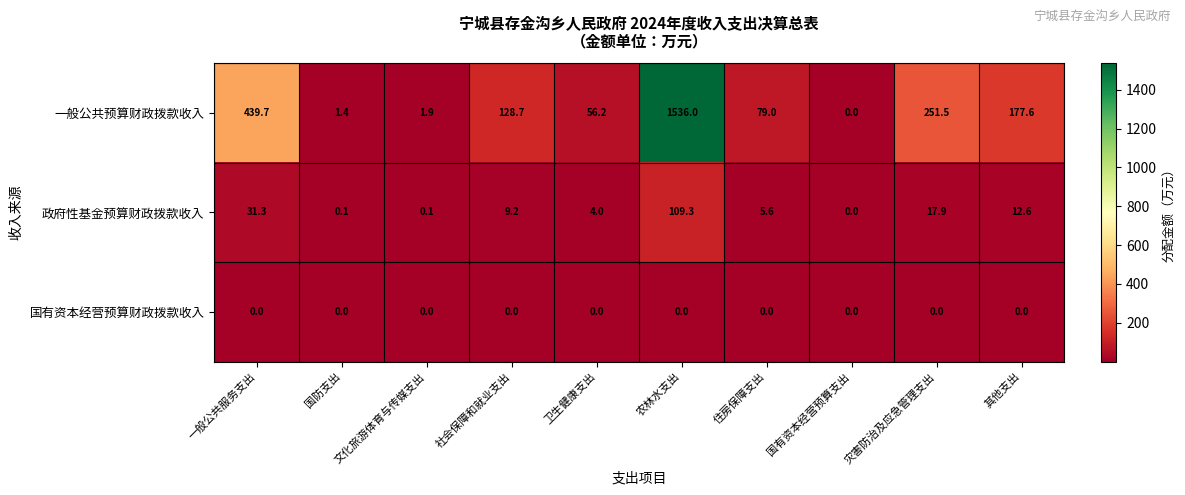

Rank the series at 卫生健康支出 from highest to lowest value.

一般公共预算财政拨款收入, 政府性基金预算财政拨款收入, 国有资本经营预算财政拨款收入